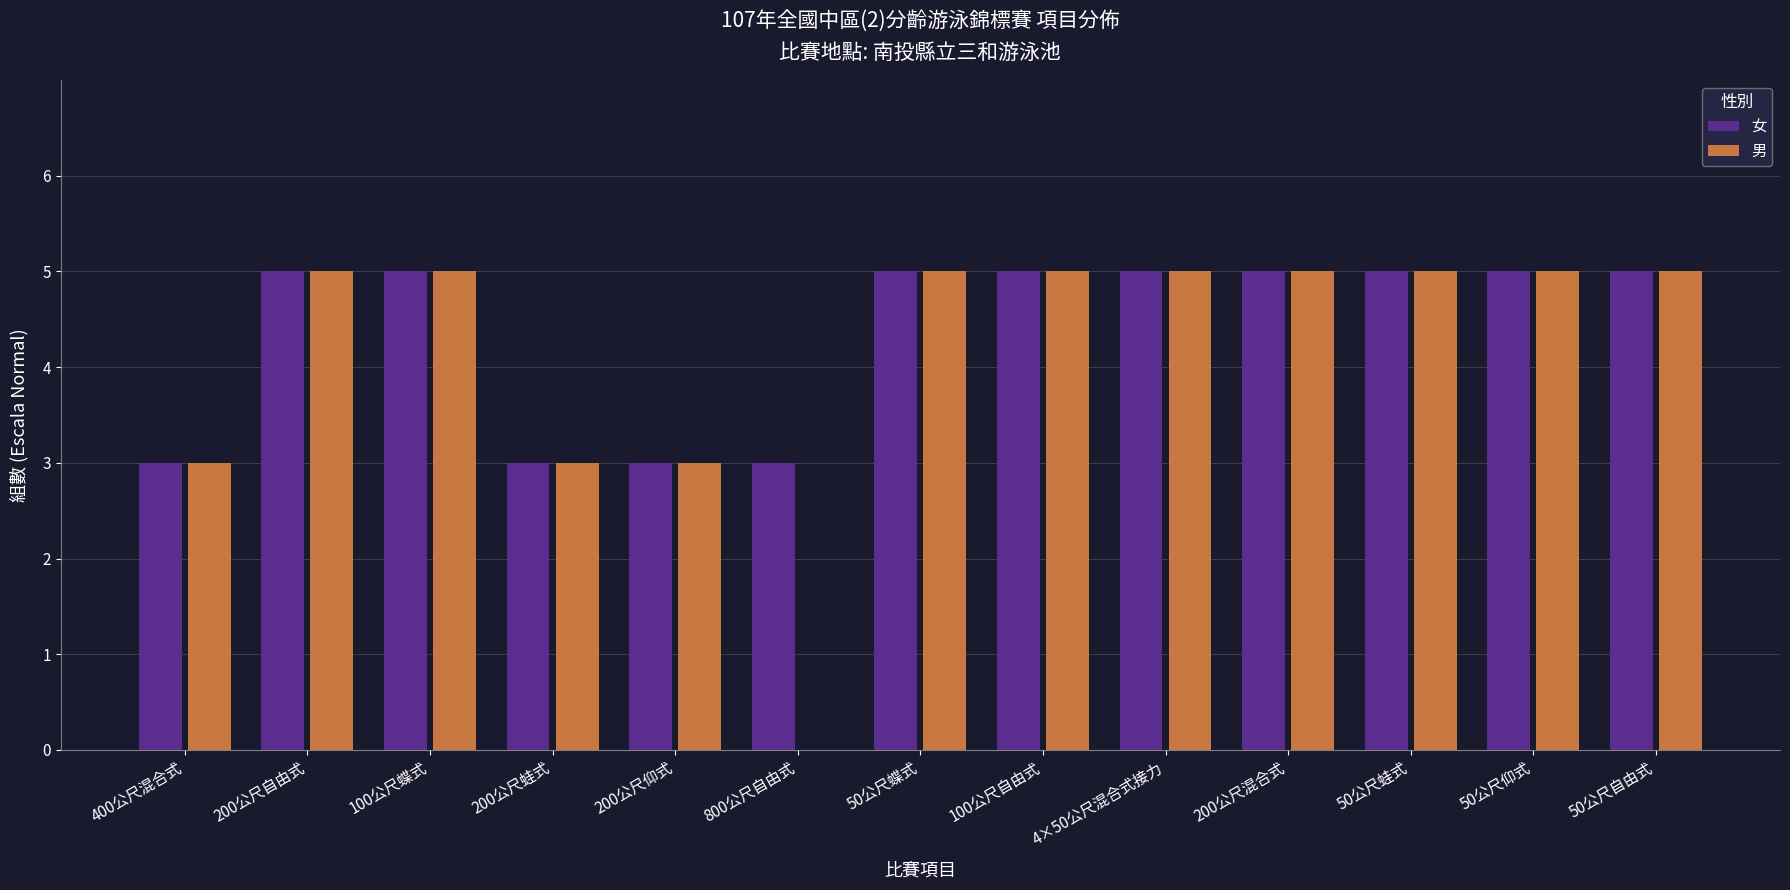

What is the greatest value displayed?

5